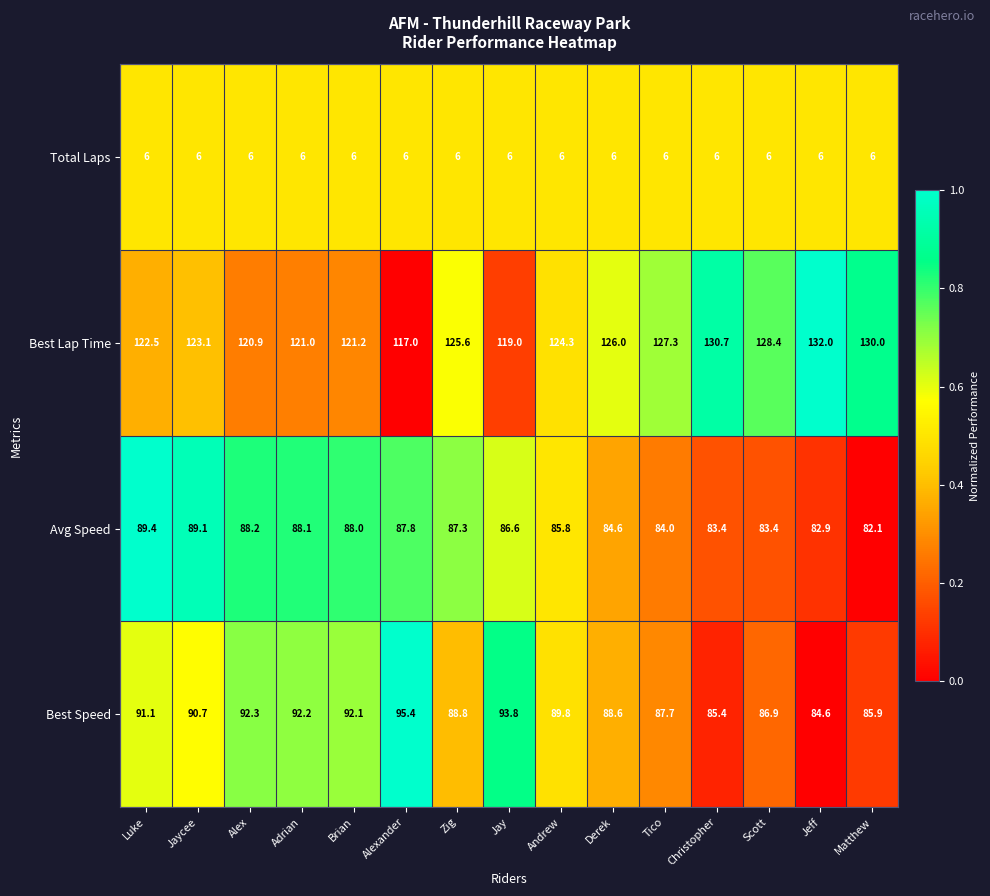

What is the maximum value for Total Laps?

6.0